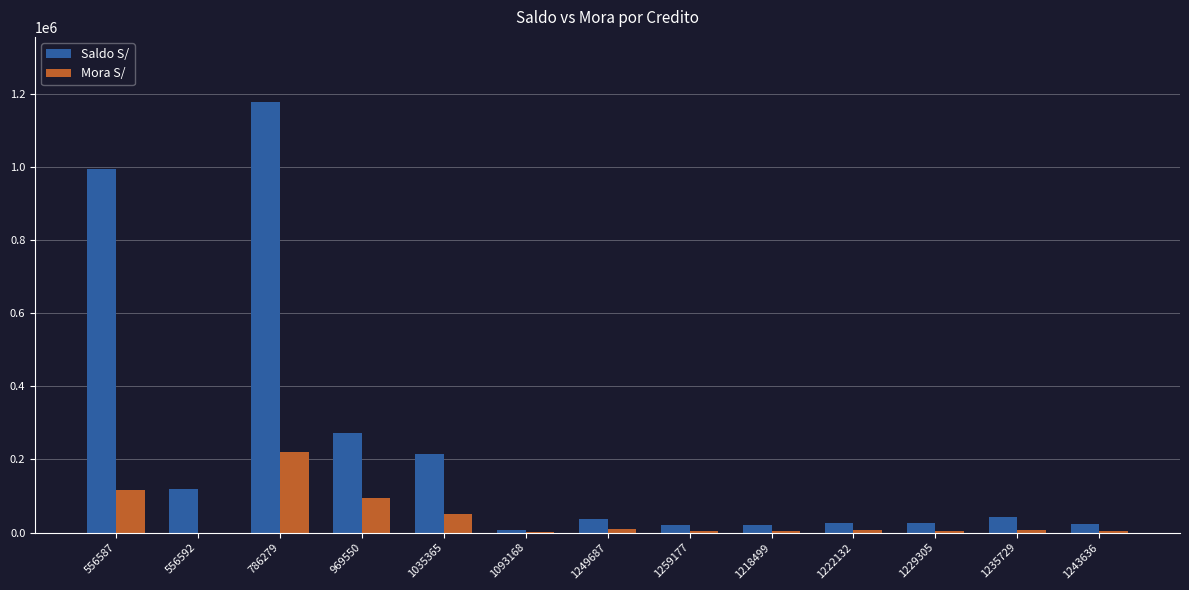

What is the sum of all Saldo S/ values?

2988064.3